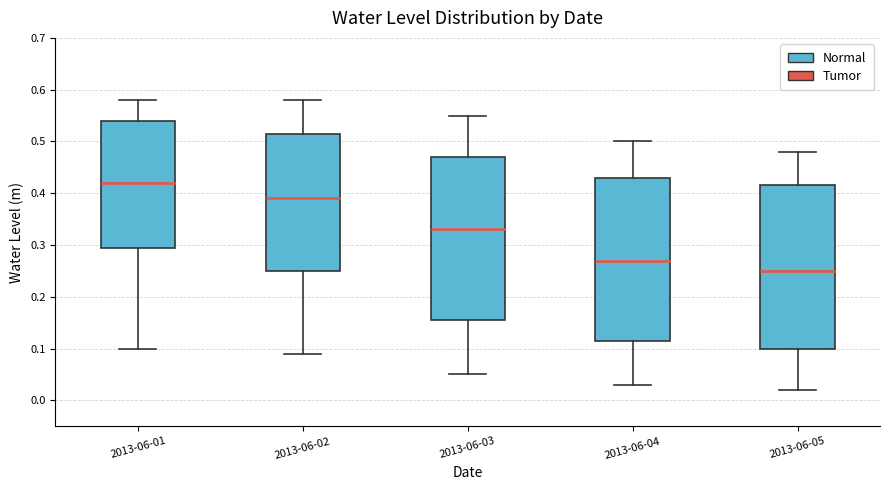

Reading left to right, transcribe this box plot: for each box, give where its median line is, the range the box spans, and where its two whiskers end, as read against the y-axis. The values are not printed on the chart, so give them approximately, as read against the axis.

2013-06-01: median 0.42, box 0.30 to 0.54, whiskers 0.10 to 0.58
2013-06-02: median 0.39, box 0.25 to 0.52, whiskers 0.09 to 0.58
2013-06-03: median 0.33, box 0.16 to 0.47, whiskers 0.05 to 0.55
2013-06-04: median 0.27, box 0.12 to 0.43, whiskers 0.03 to 0.50
2013-06-05: median 0.25, box 0.10 to 0.42, whiskers 0.02 to 0.48